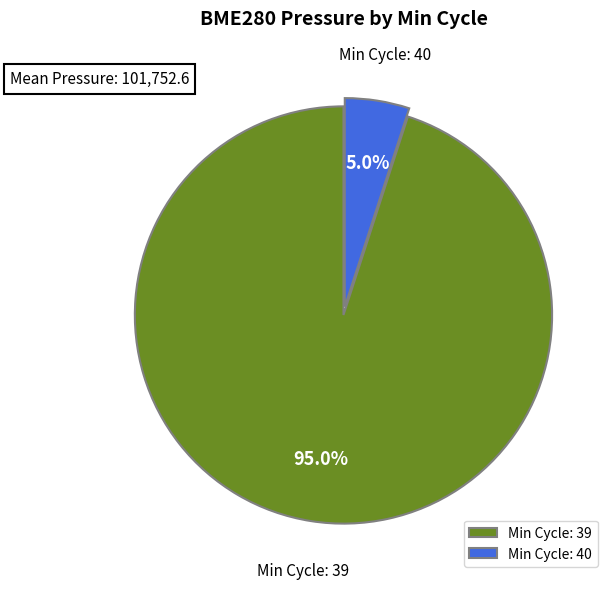

Rank the categories by value from highest to lowest.

Min Cycle: 39, Min Cycle: 40